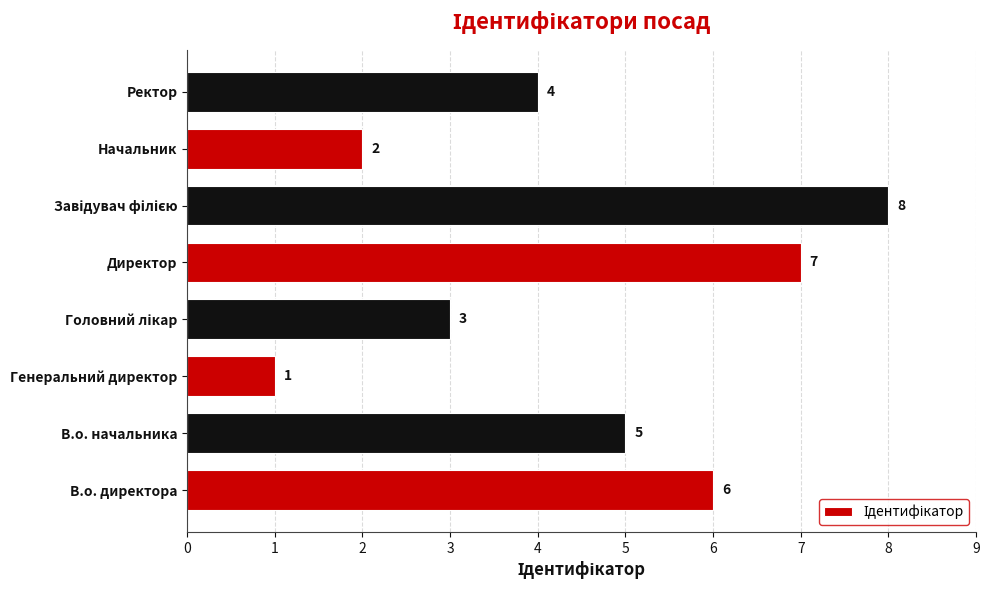

Count the number of categories in the chart.

8